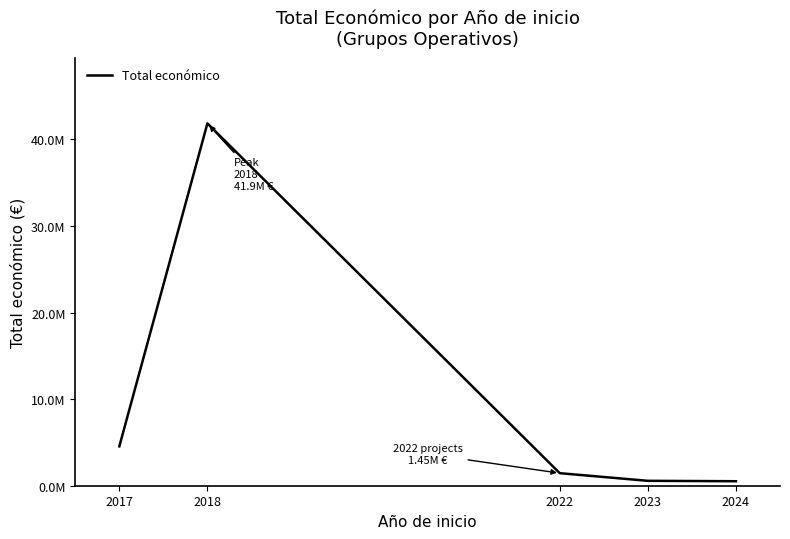

Reading left to right, extract all data points from this chart.

2017=4547644	2018=41852516	2022=1448062	2023=566298	2024=520062